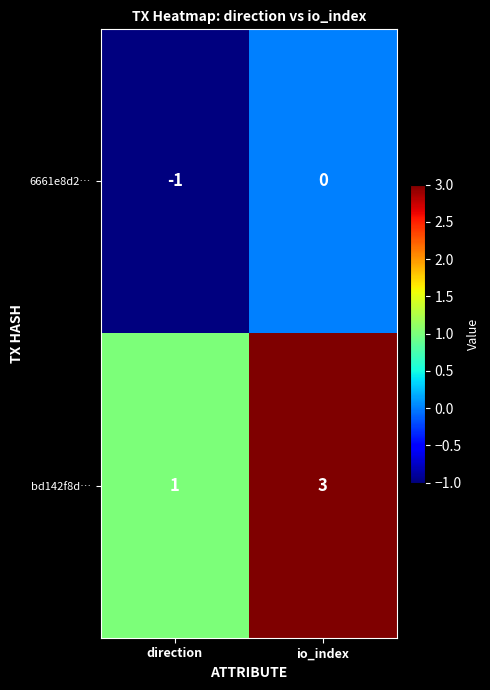

At which label does 6661e8d2… reach its peak?

io_index